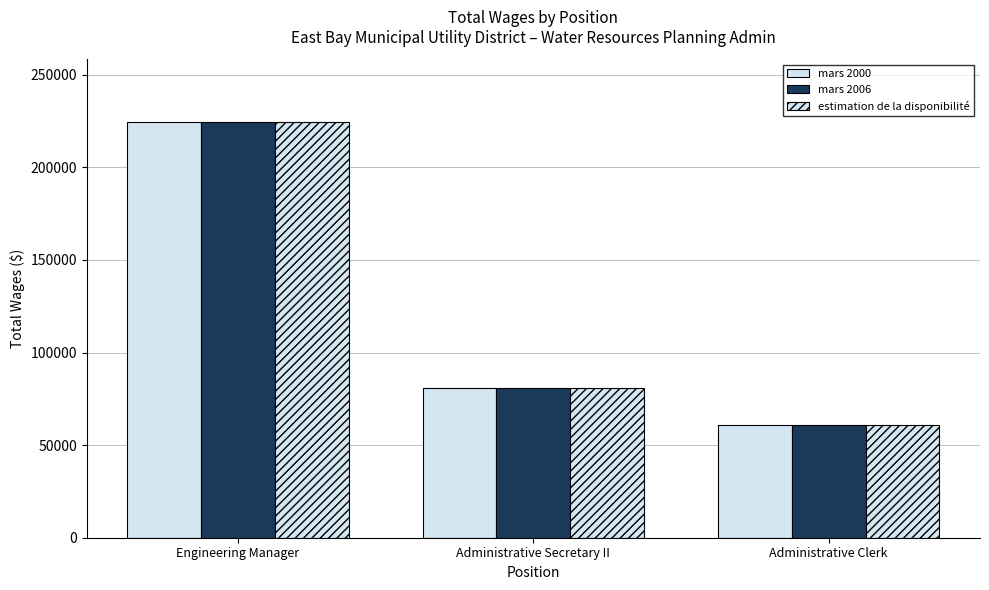

Count the number of data series in this chart.

3